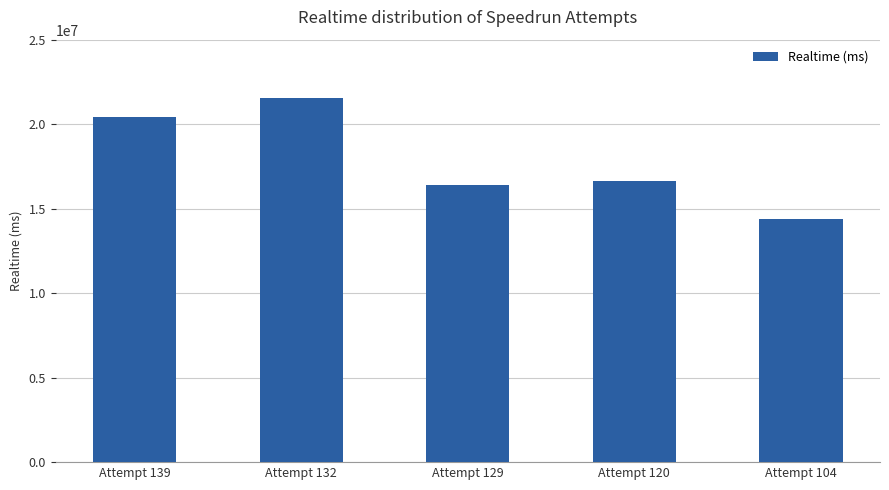

The value at Attempt 120 is 16619338. True or false?

True